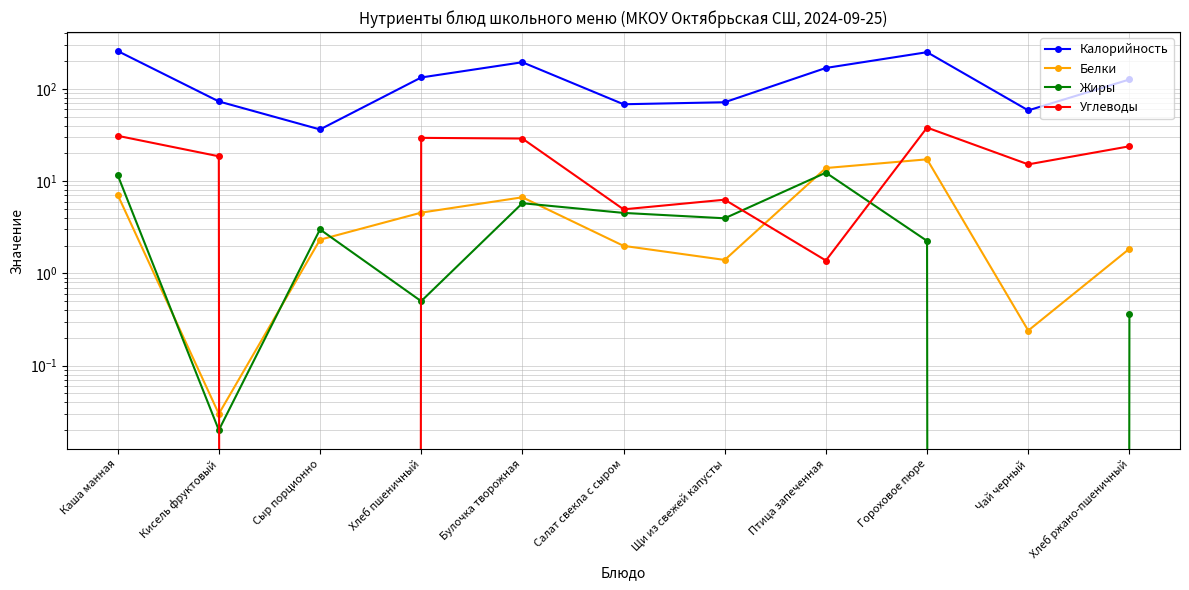

Reading left to right, extract all data points from this chart.

Калорийность: 258.0	73.2	36.4	133.2	194.9	68.3	71.8	169.0	250.5	58.6	126.7
Белки: 7.1	0.0	2.3	4.6	6.7	2.0	1.4	13.9	17.3	0.2	1.9
Жиры: 11.7	0.0	3.0	0.5	5.8	4.5	4.0	12.4	2.2	0.0	0.4
Углеводы: 31.1	18.6	0.0	29.5	29.0	5.0	6.3	1.4	38.1	15.2	23.9